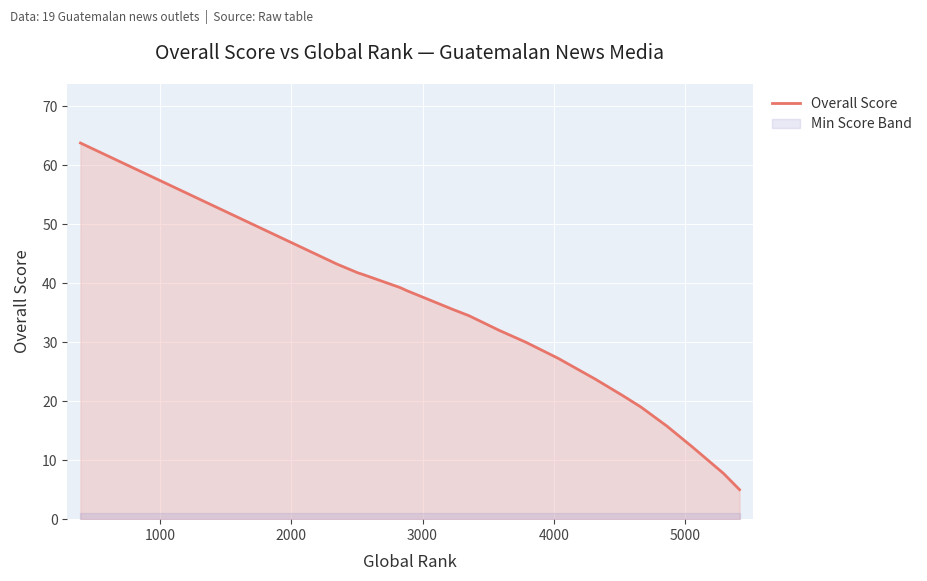

What is the average value?

29.2